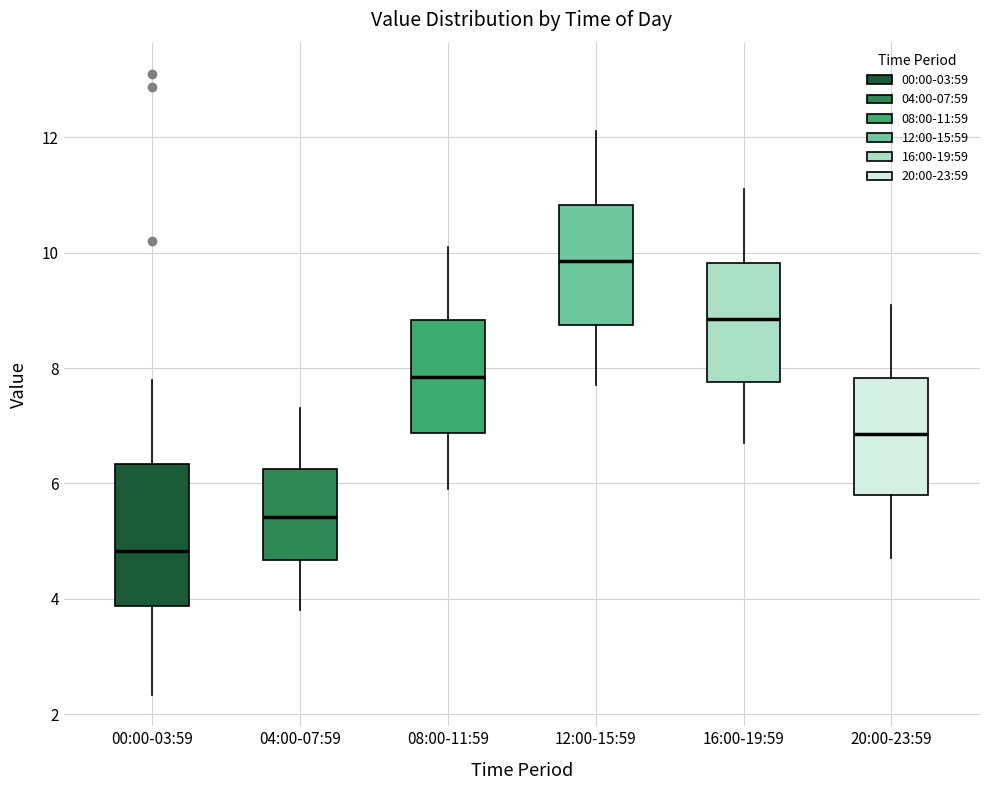

Reading left to right, read every box against the y-axis: the position of its median line, the range the box covers, and the ends of its whiskers. The values are not printed on the chart, so give them approximately, as read against the axis.

00:00-03:59: median 4.8, box 3.8 to 6.4, whiskers 2.4 to 7.8
04:00-07:59: median 5.4, box 4.6 to 6.2, whiskers 3.8 to 7.4
08:00-11:59: median 7.8, box 6.8 to 8.8, whiskers 6.0 to 10.2
12:00-15:59: median 9.8, box 8.8 to 10.8, whiskers 7.8 to 12.2
16:00-19:59: median 8.8, box 7.8 to 9.8, whiskers 6.8 to 11.2
20:00-23:59: median 6.8, box 5.8 to 7.8, whiskers 4.8 to 9.2